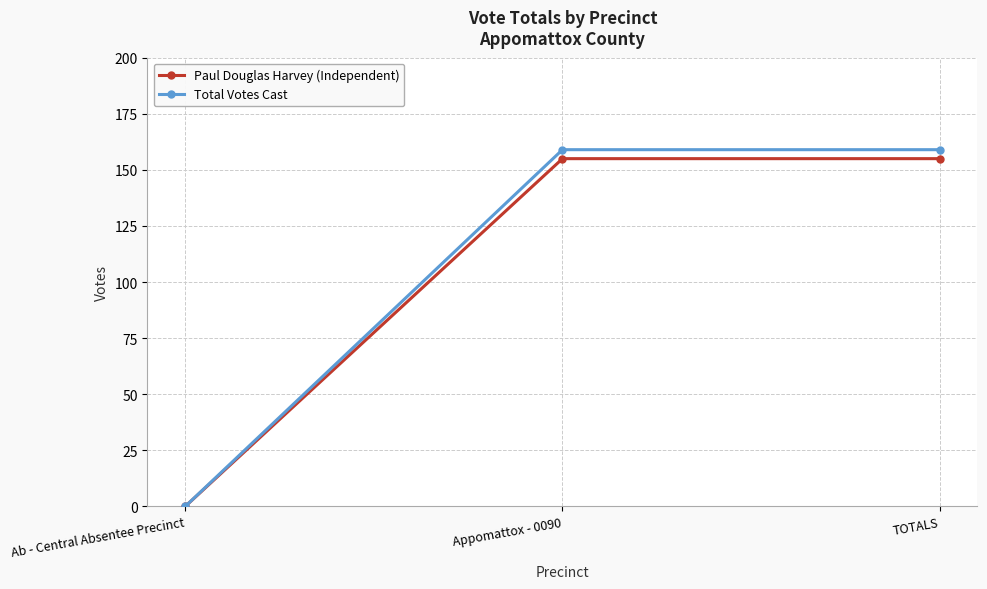

How many lines are shown in the chart?

2